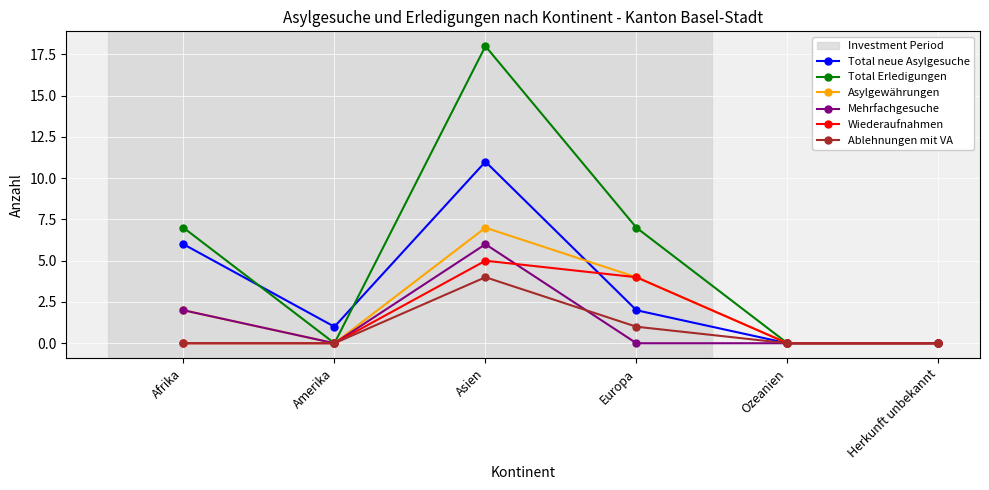

True or false: Total neue Asylgesuche has more than 1 interior local peaks.

False